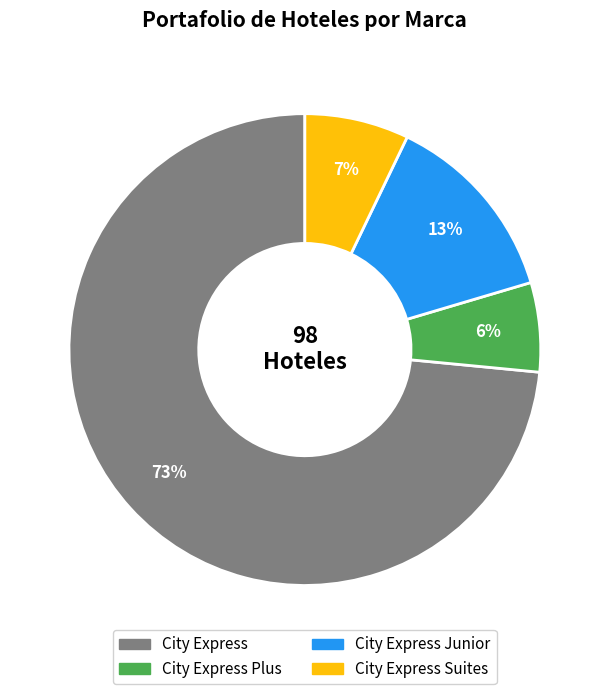

To the nearest percent, what is the average slice percentage?

25%